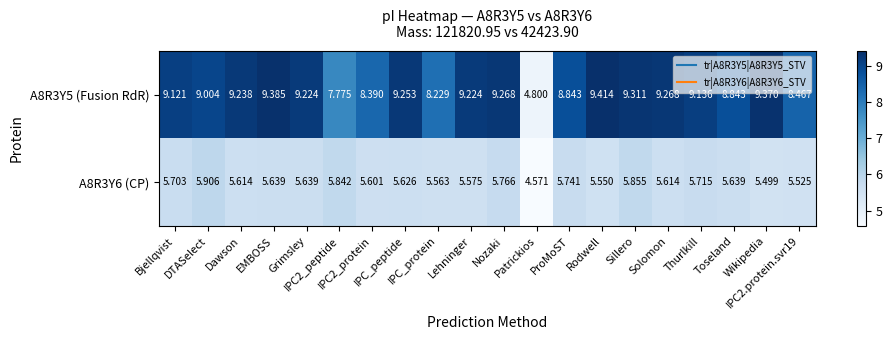

Count the number of categories in the chart.

20